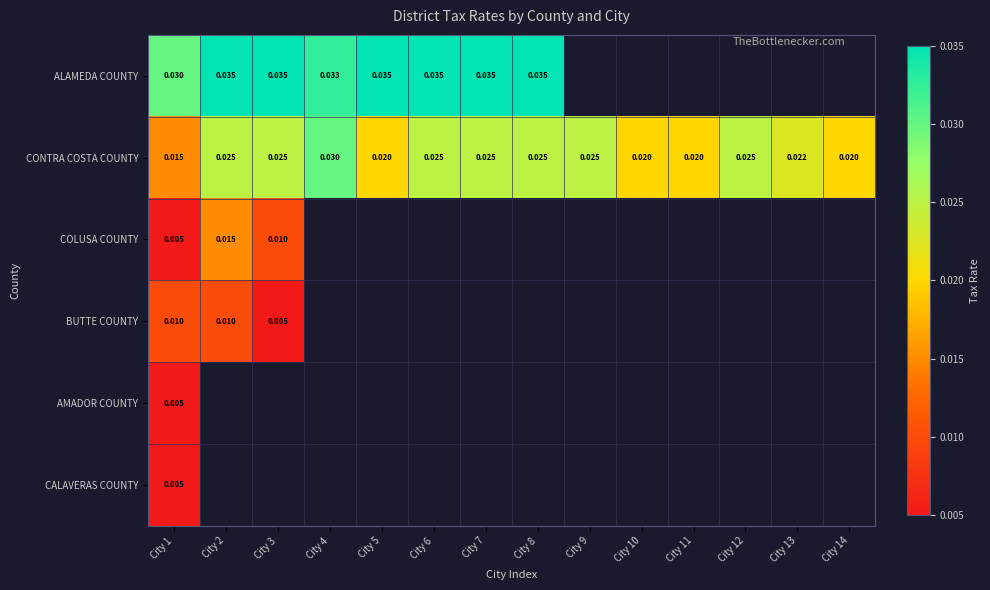

Is the value of COLUSA COUNTY at City 3 greater than the value of ALAMEDA COUNTY at City 7?

No